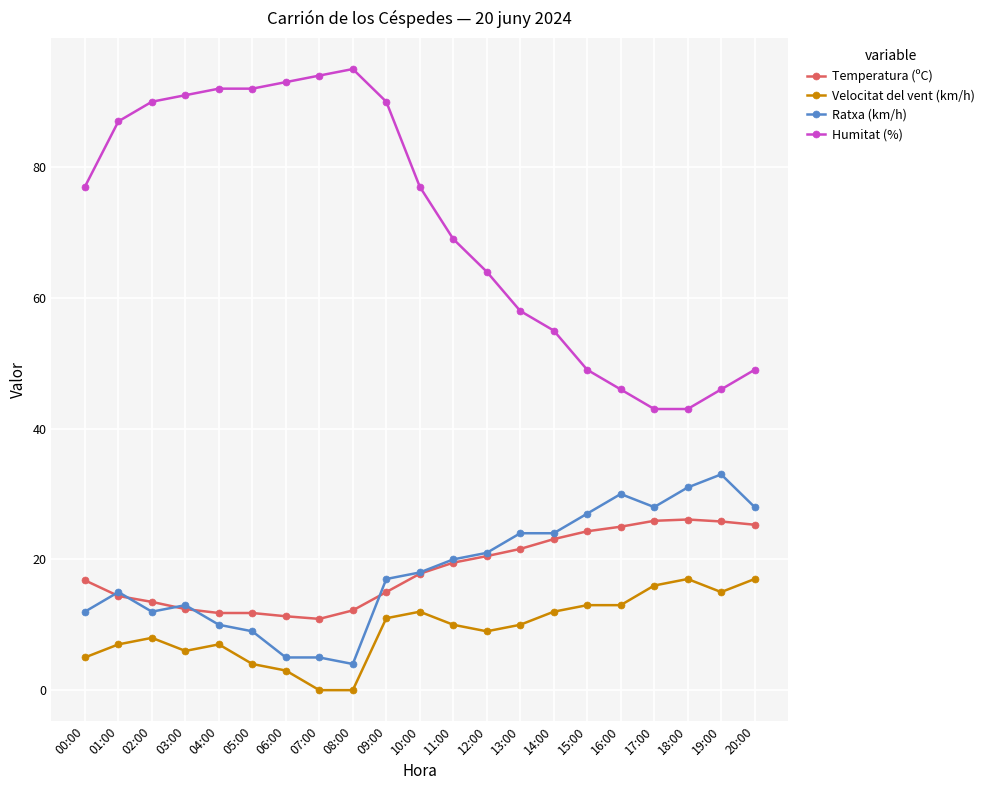

Is it true that Ratxa (km/h) equals 12.5 at 19:00?

False